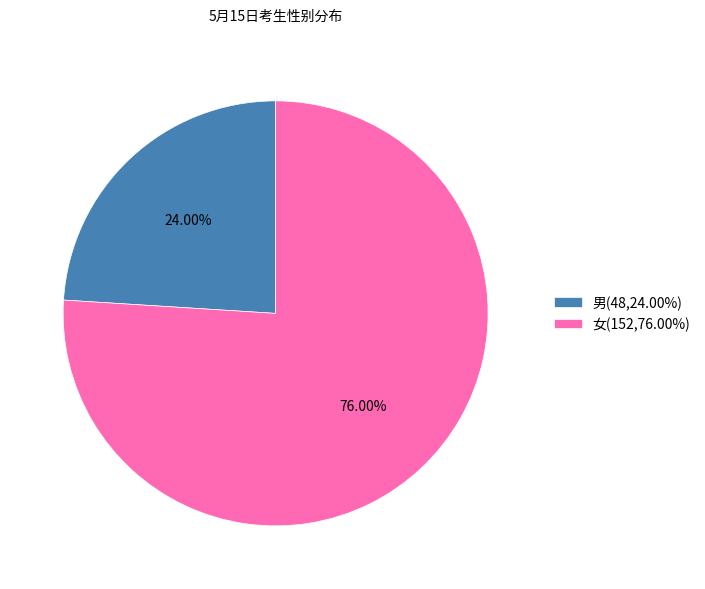

Is 男(48,24.00%) the majority of the pie?

No